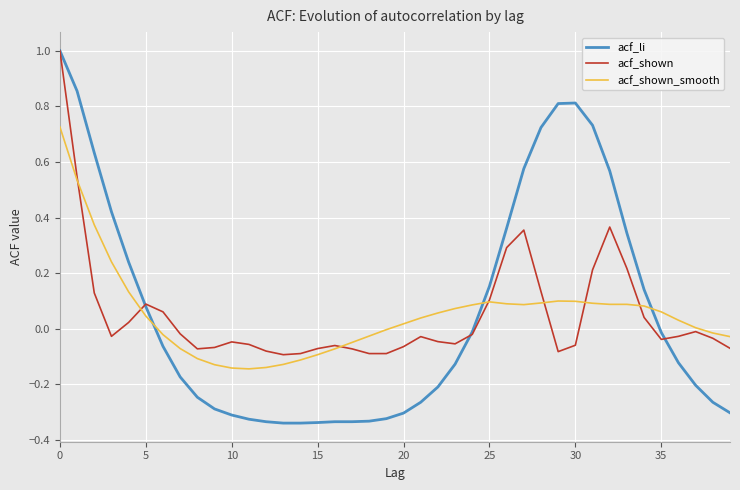

How many distinct data groups are displayed?

3